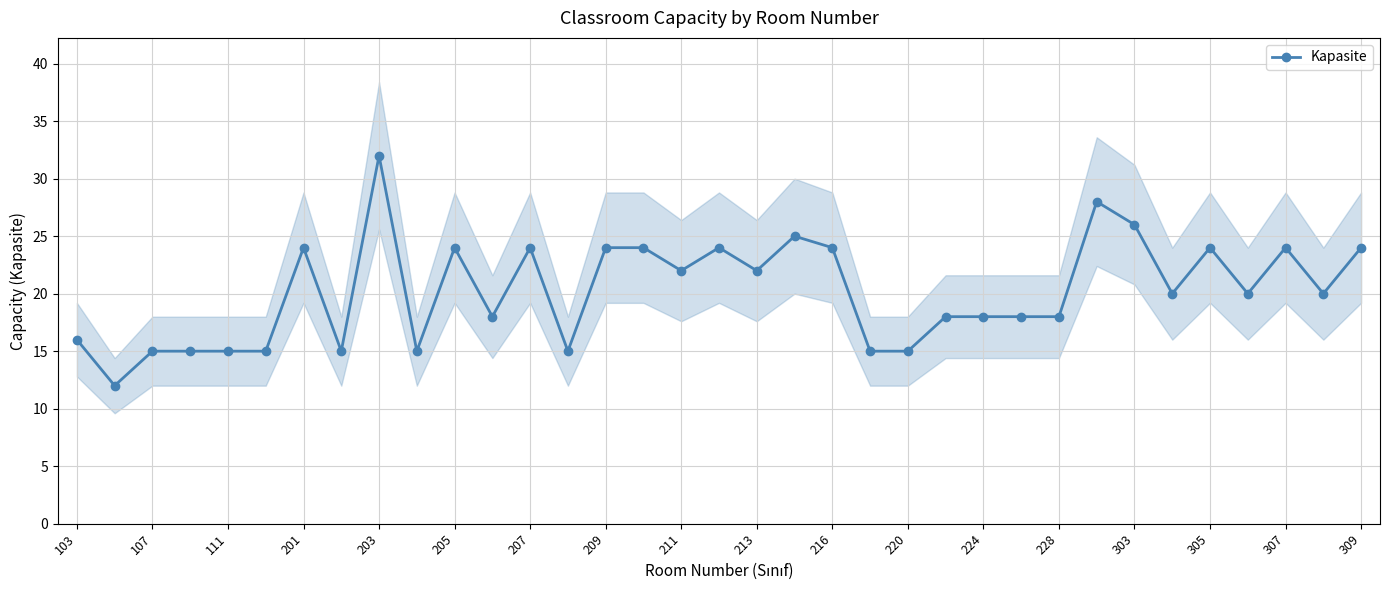

True or false: the data has more than 1 interior local peaks.

True